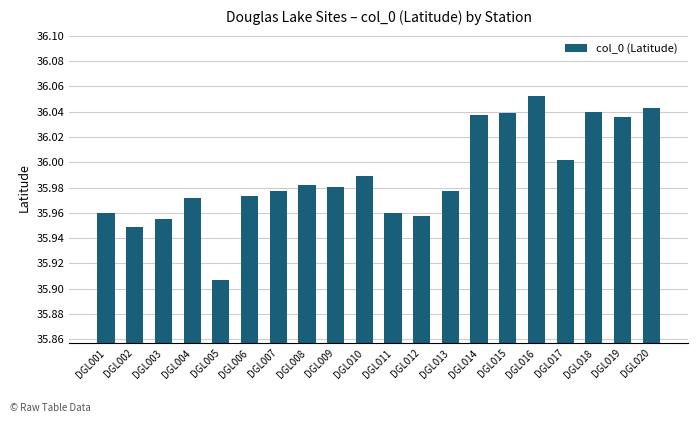

Which label corresponds to the largest value in the chart?

DGL016